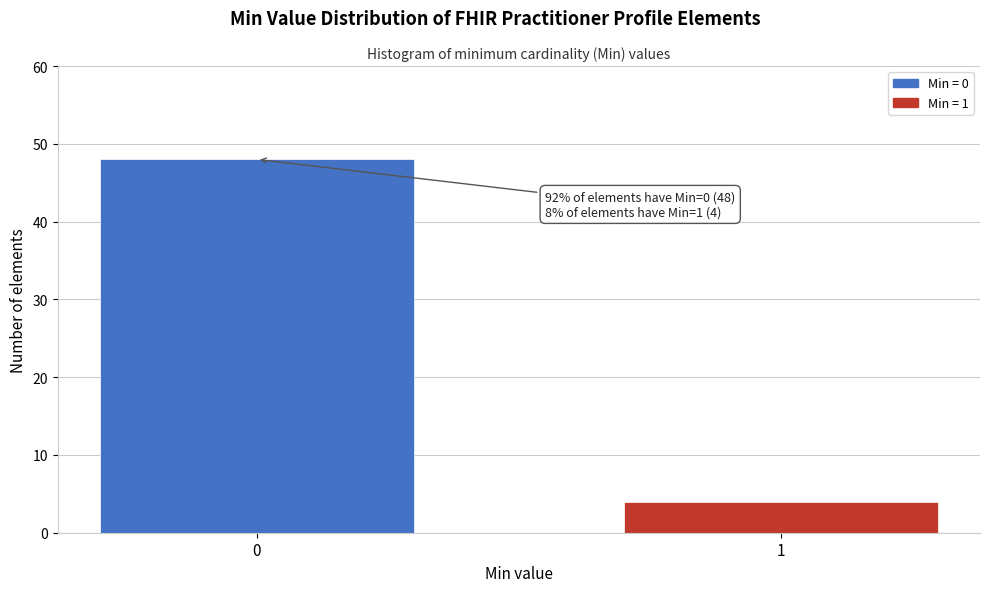

Reading left to right, list all the values displayed in this chart.

48	4